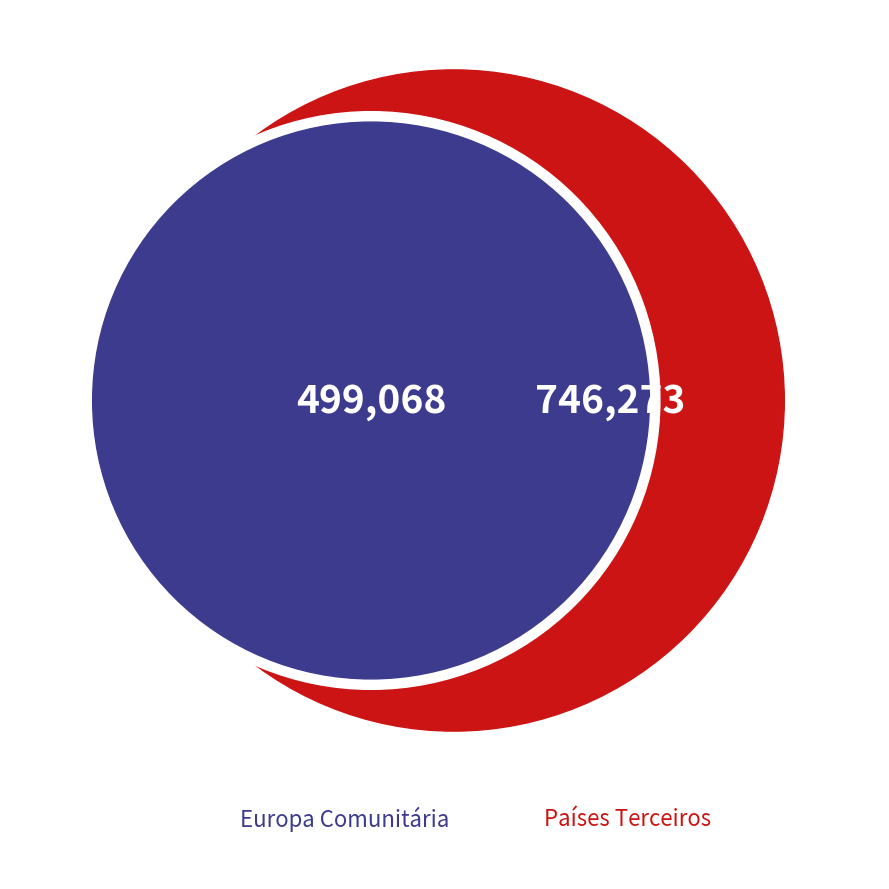

The Países Terceiros slice represents 52% of the pie. True or false?

False